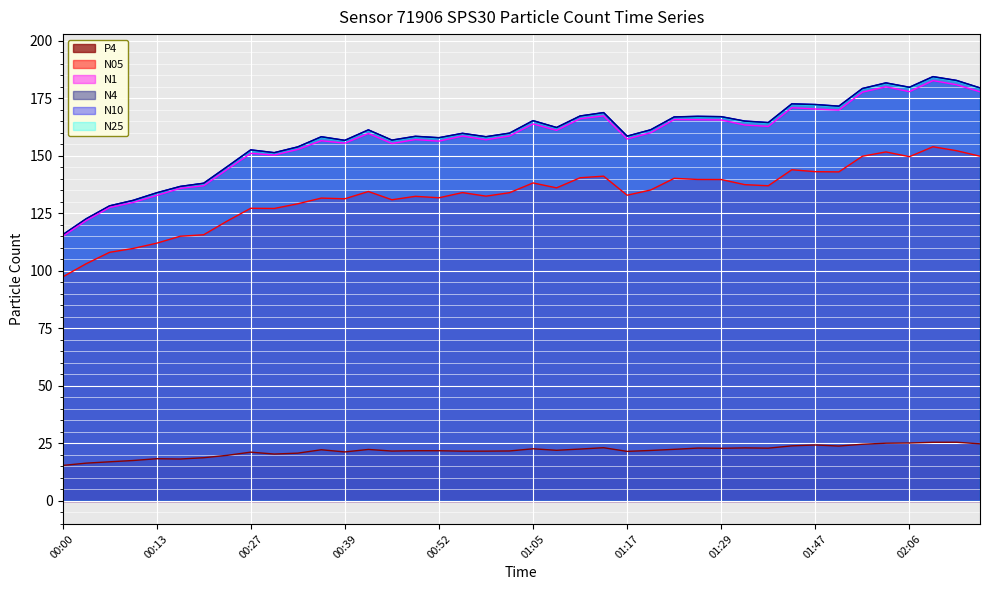

True or false: N4 has more than 1 points higher than both neighbors.

True